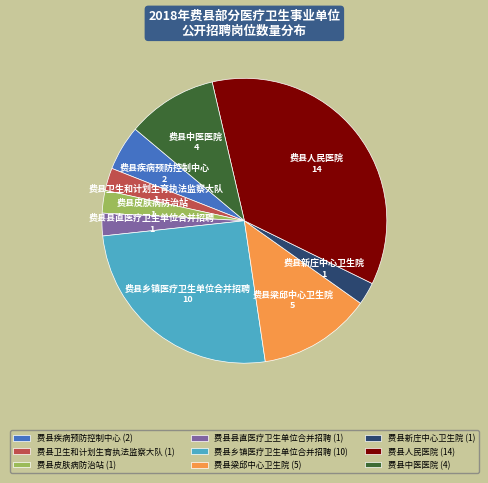

Combined, do 费县卫生和计划生育执法监察大队 (1) and 费县乡镇医疗卫生单位合并招聘 (10) account for over 50%?

No